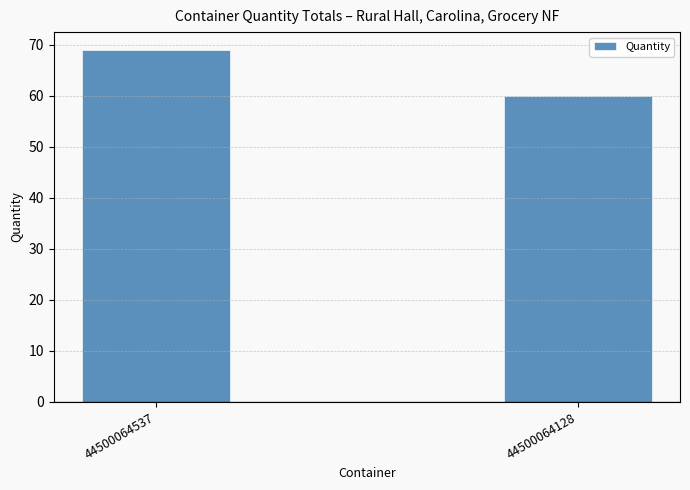

List the labels in order of value, largest first.

44500064537, 44500064128